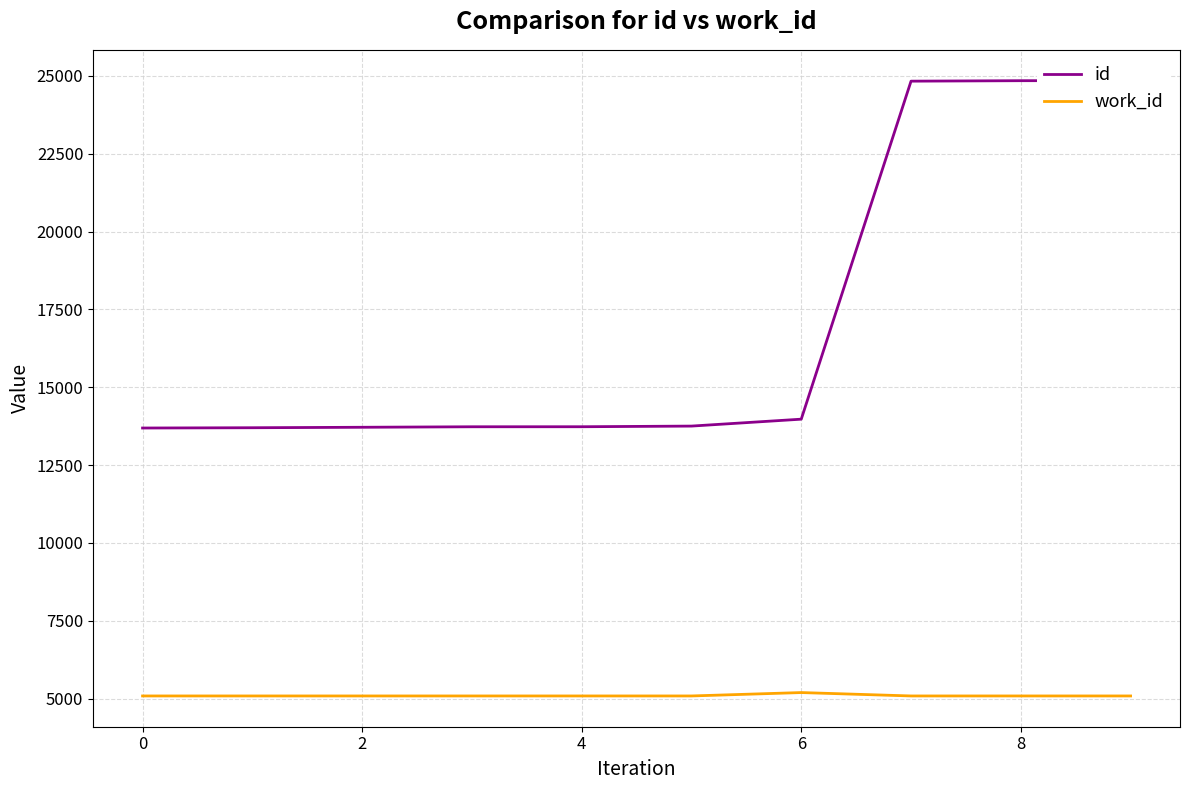

What is the label of the 1st point from the right?

9